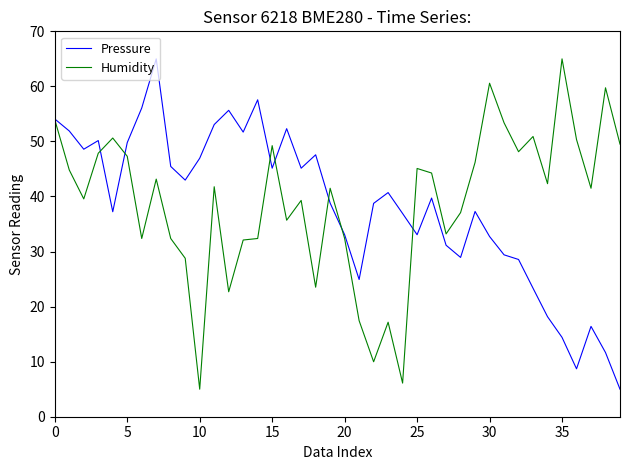

What is the average value of the Humidity series?

38.9